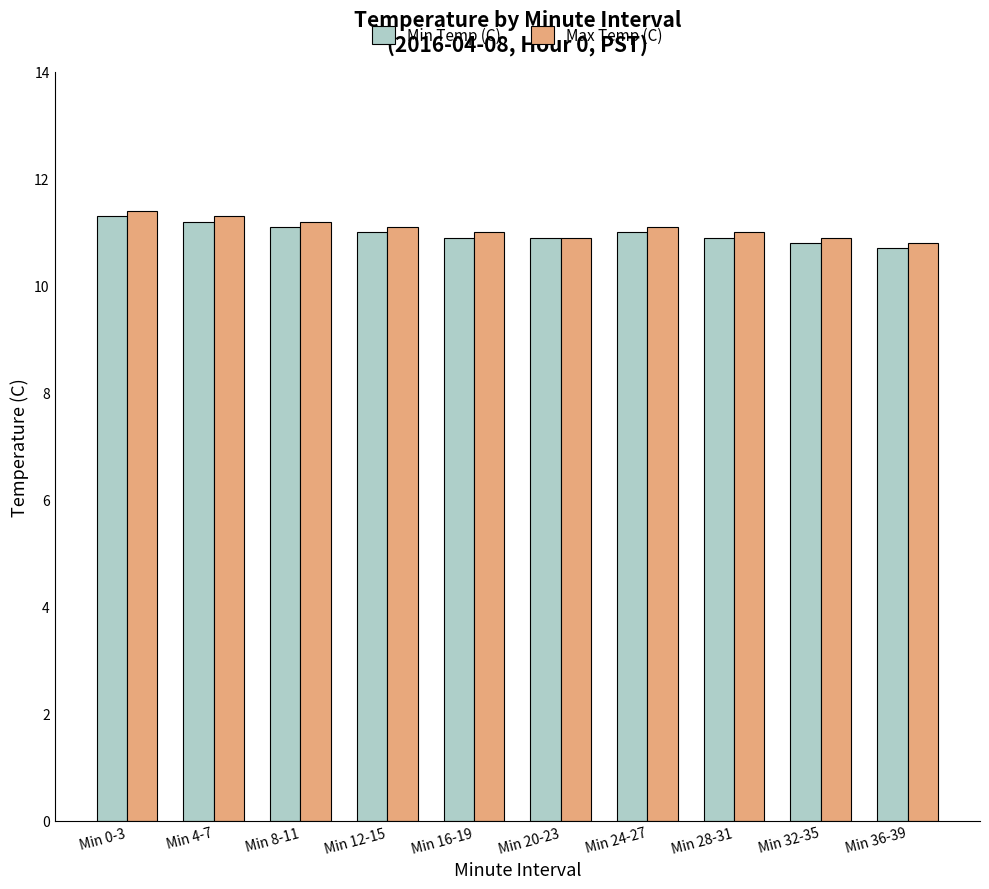

What are all the series names shown in the legend?

Min Temp (C), Max Temp (C)